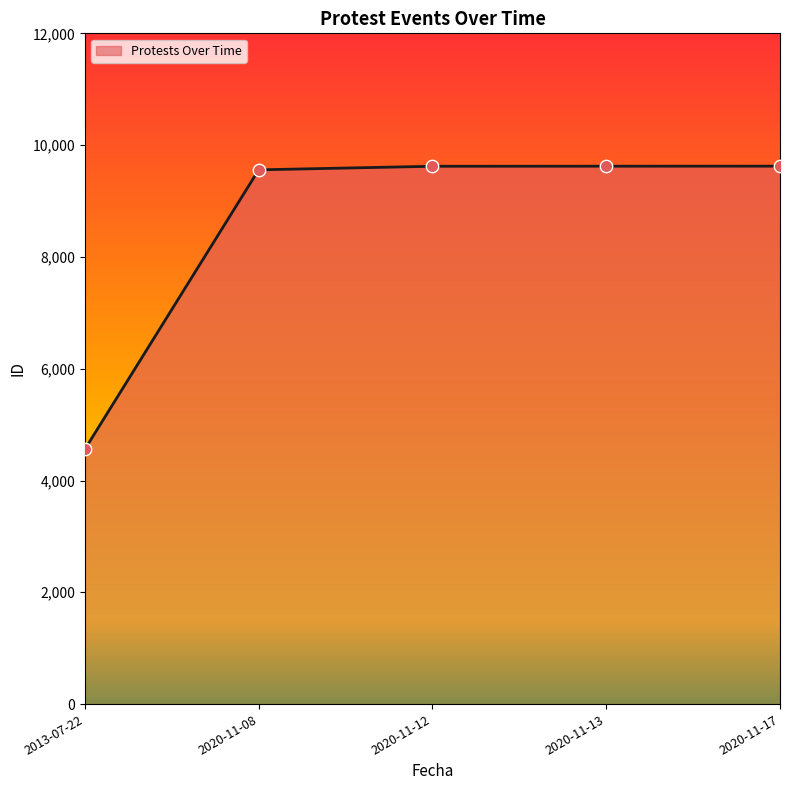

What is the change in value from 2020-11-08 to 2020-11-17?

+66